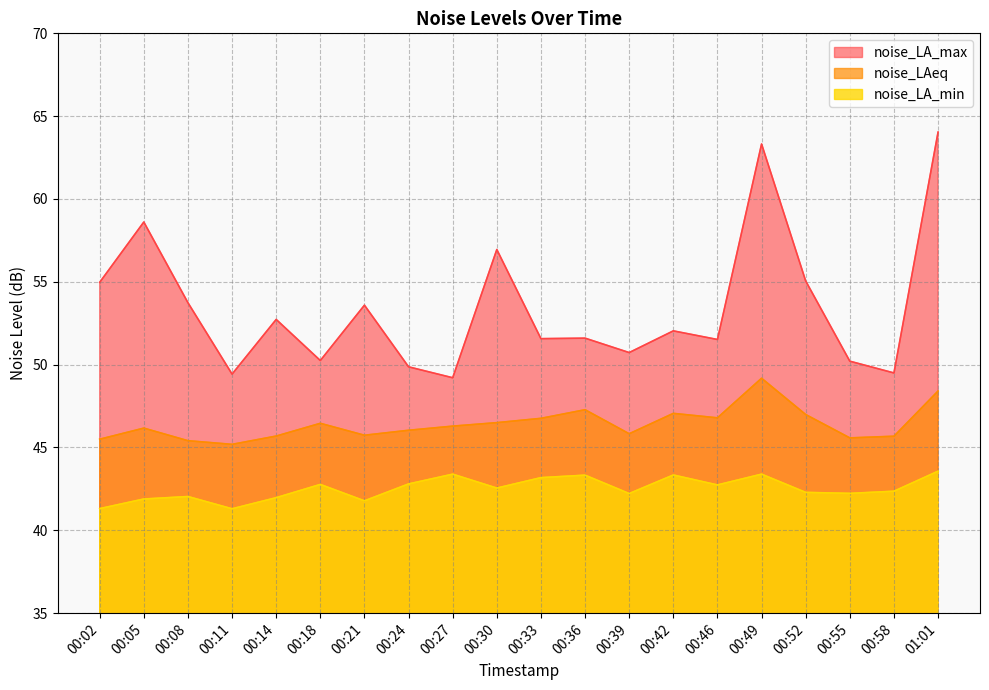

What is the lowest value of the noise_LA_min series?

41.3